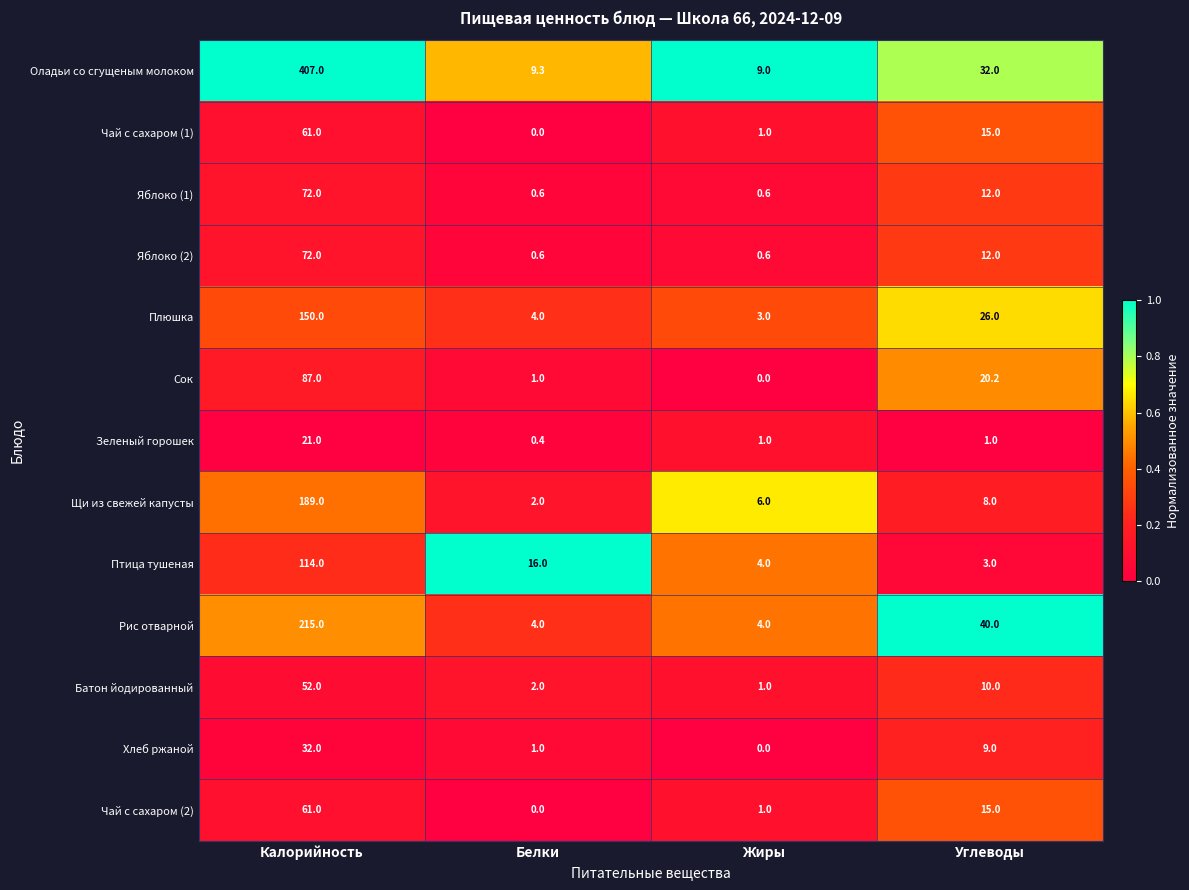

The value of Чай с сахаром (1) at Калорийность is 87.5. True or false?

False